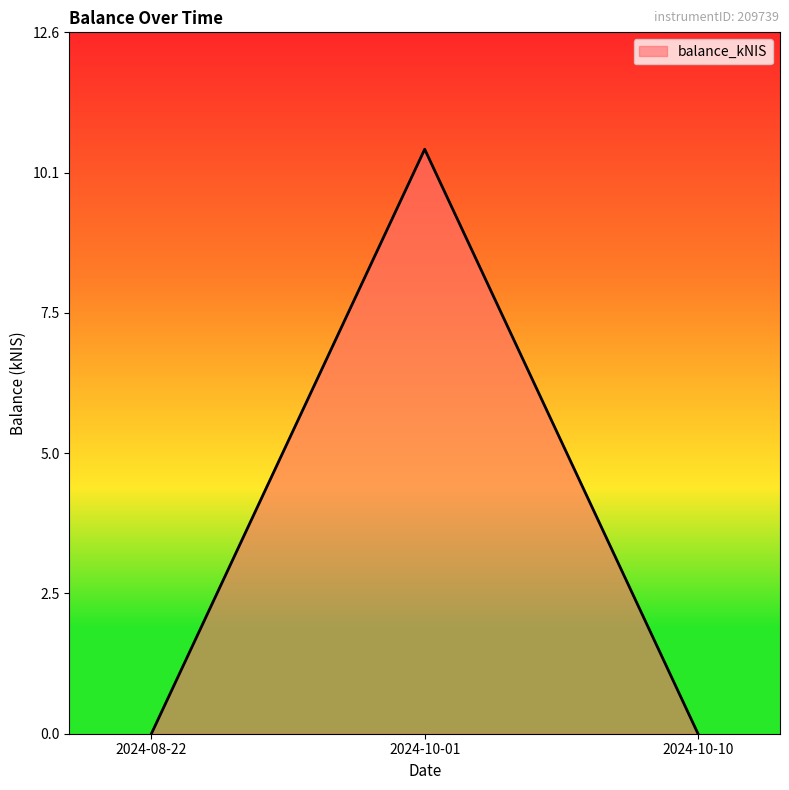

What is the difference between the maximum and minimum values?

10.5